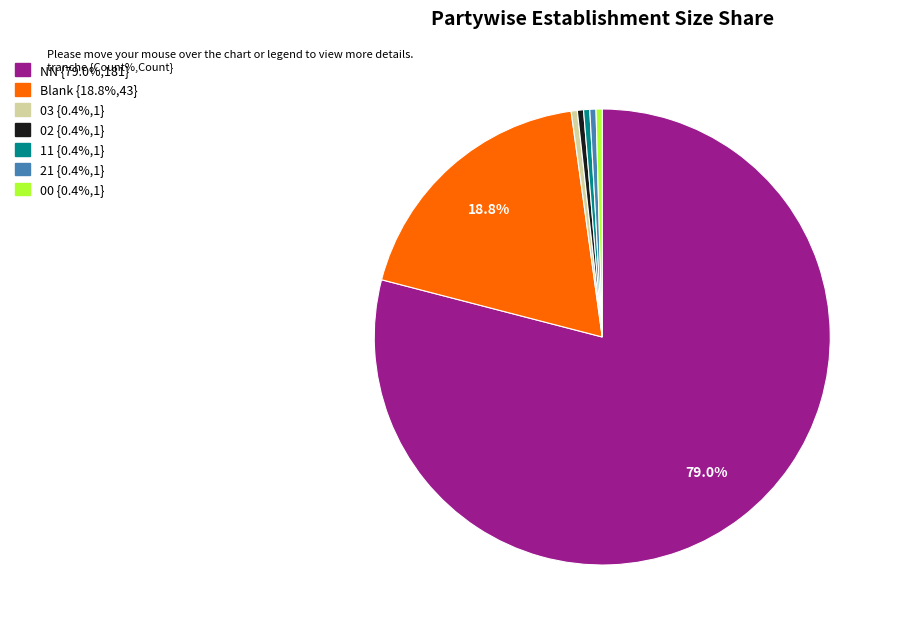

Is there any slice that represents more than half of the pie?

Yes